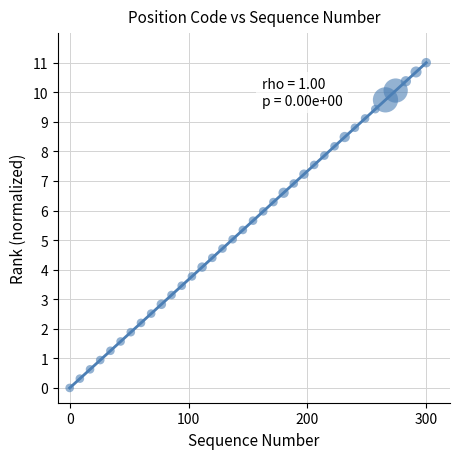

What is the range of X values (max minus min)?

300.0